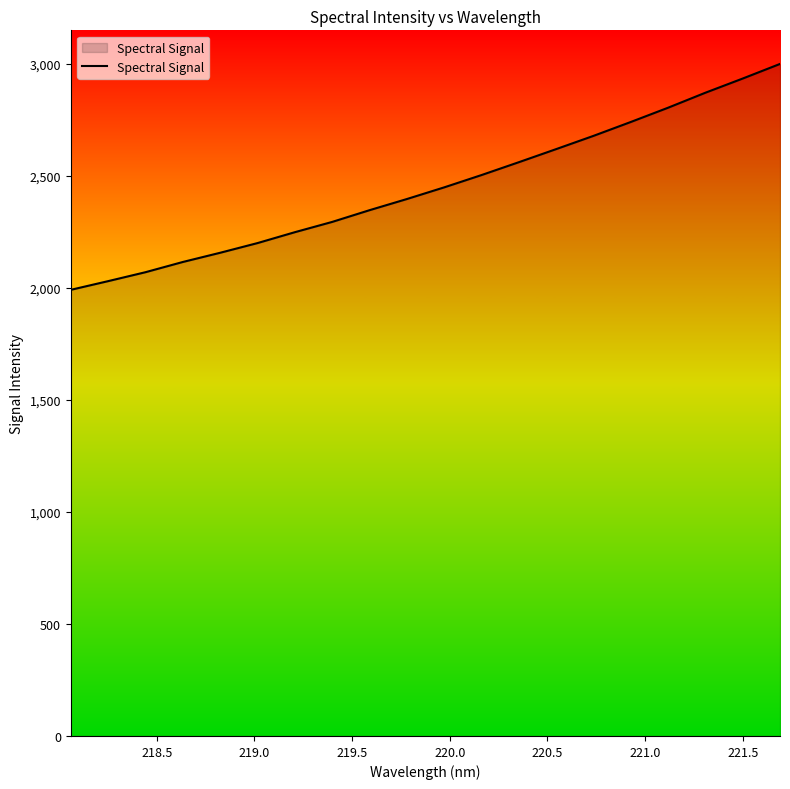

What is the difference between the maximum and minimum values?

1008.6